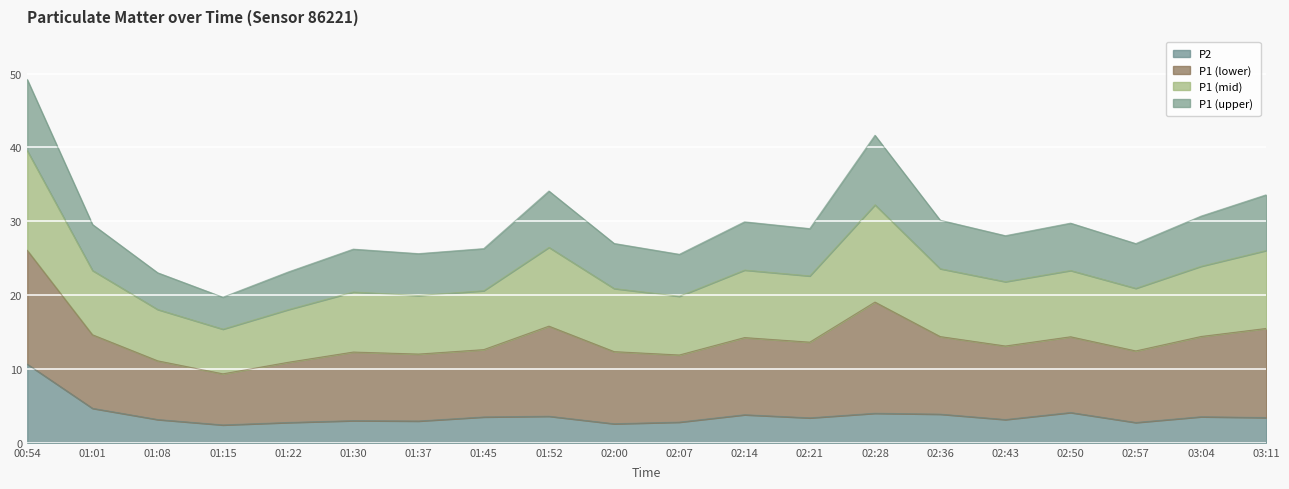

At which category is the sum across all series the highest?

00:54